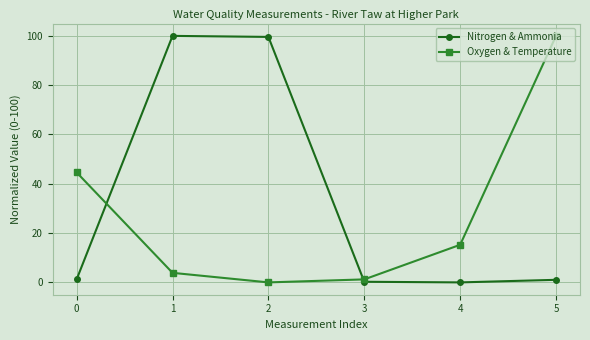

Is this an area chart (filled region under the line)?

No